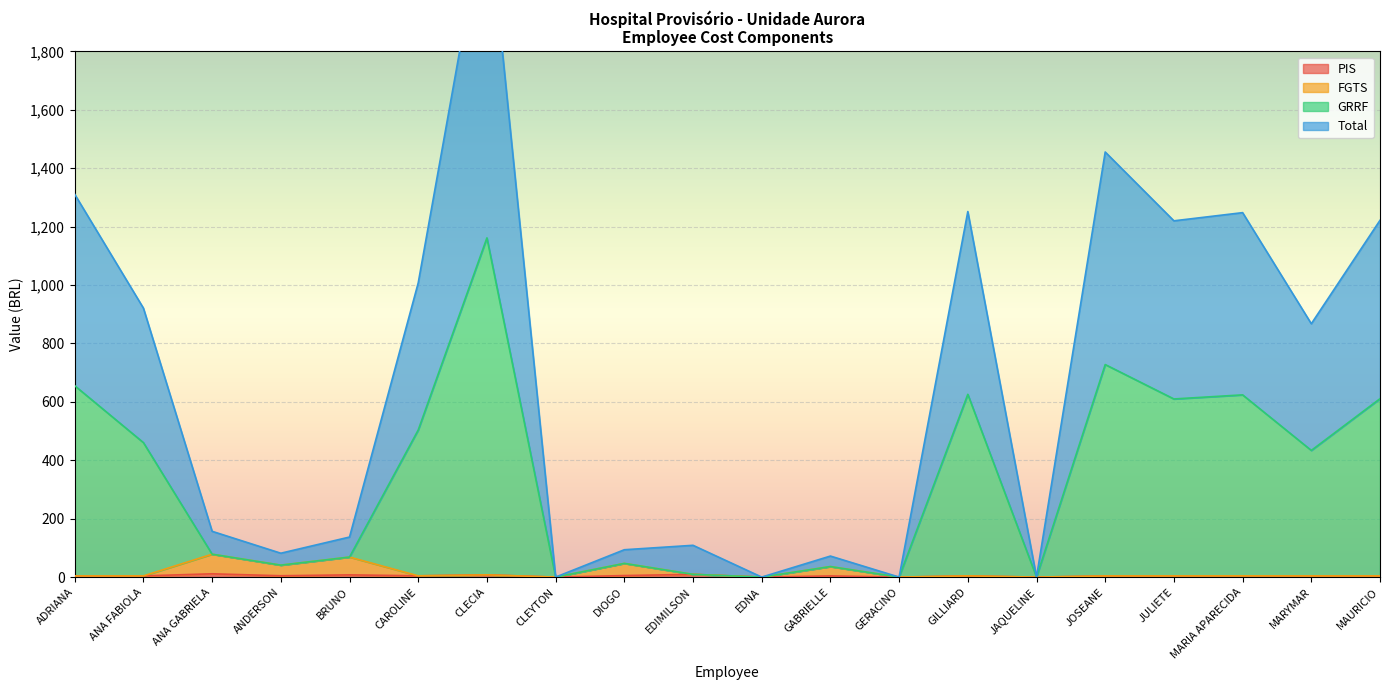

Which has a higher value, GILLIARD or MAURICIO?

GILLIARD